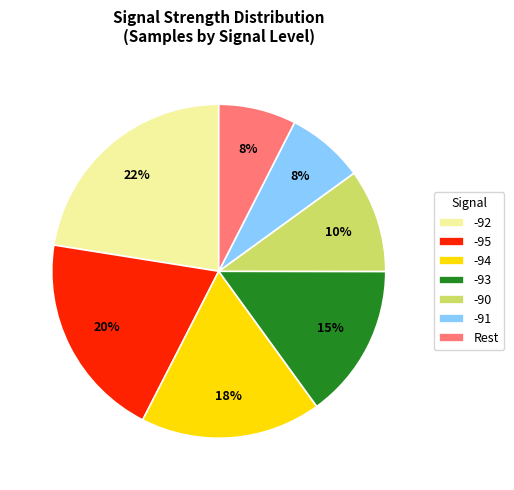

Which has a higher value, Rest or -92?

-92